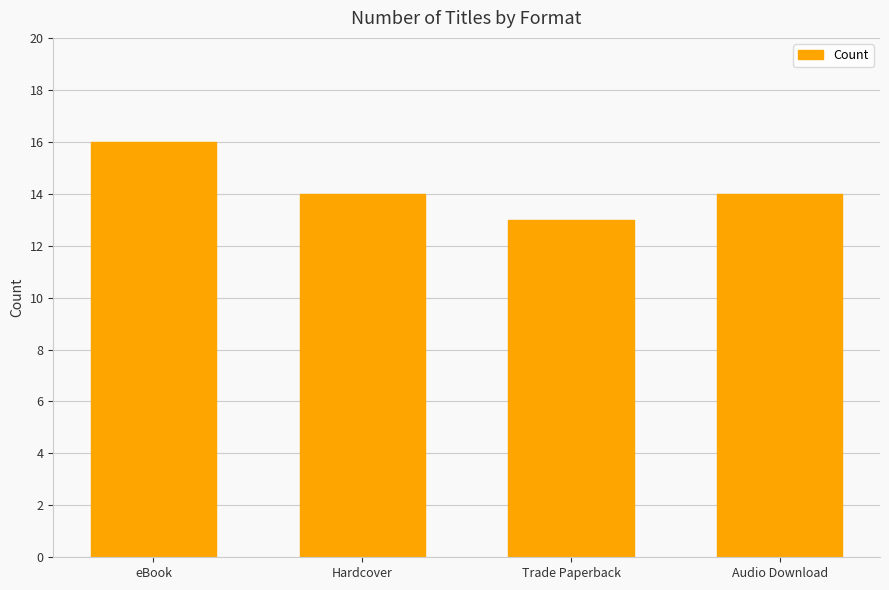

What is the change in value from Trade Paperback to Audio Download?

+1